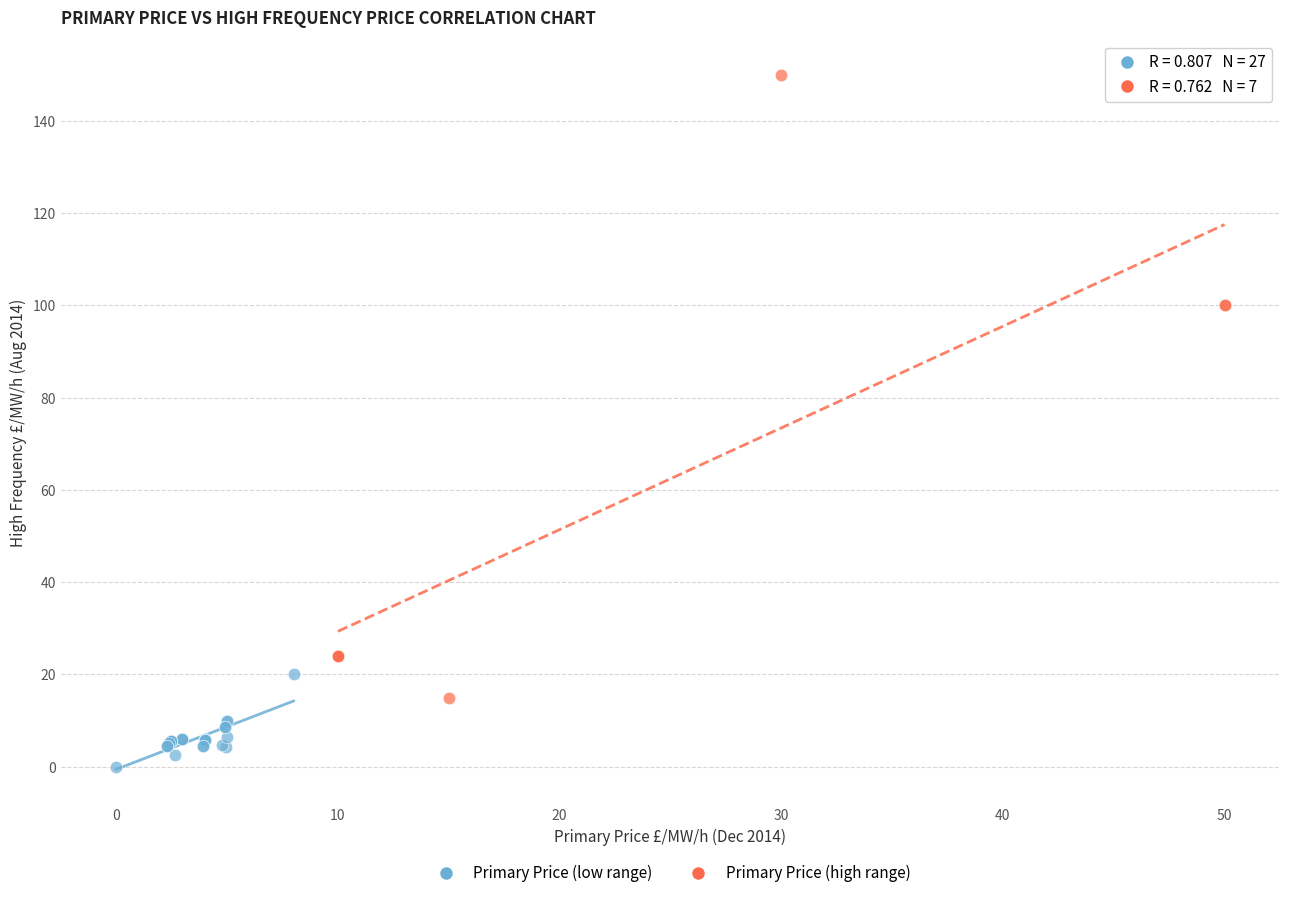

Which series has the largest Y range (max minus min)?

Primary Price (high range)